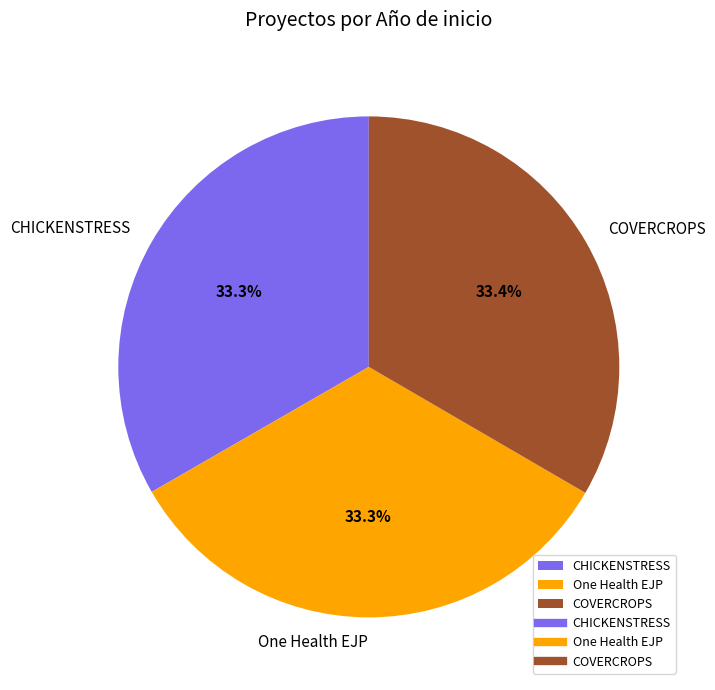

What percentage is the CHICKENSTRESS slice, to the nearest percent?

33%